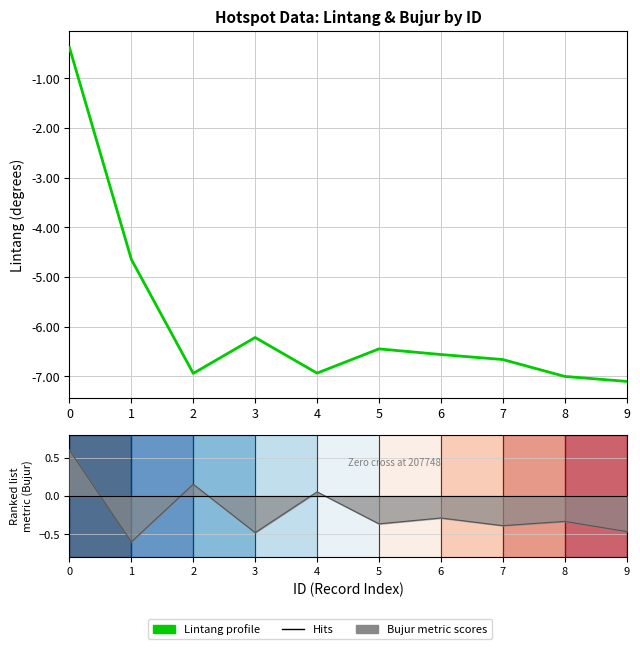

True or false: Lintang and Bujur line intersect in this chart.

False